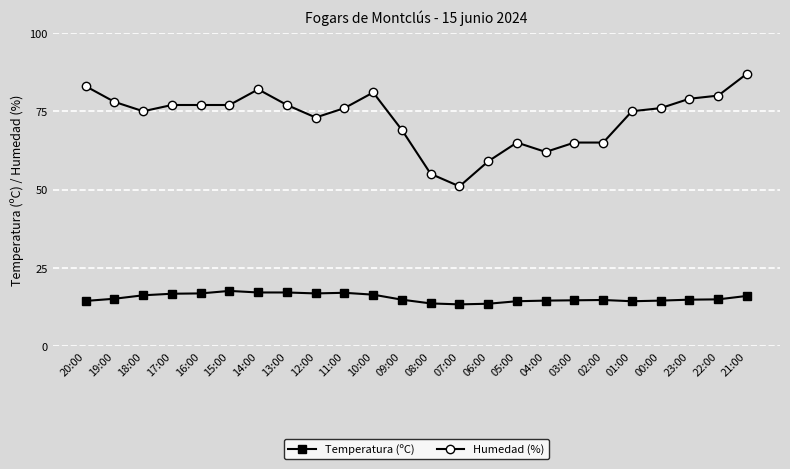

At which category does the chart reach its peak across all series?

21:00